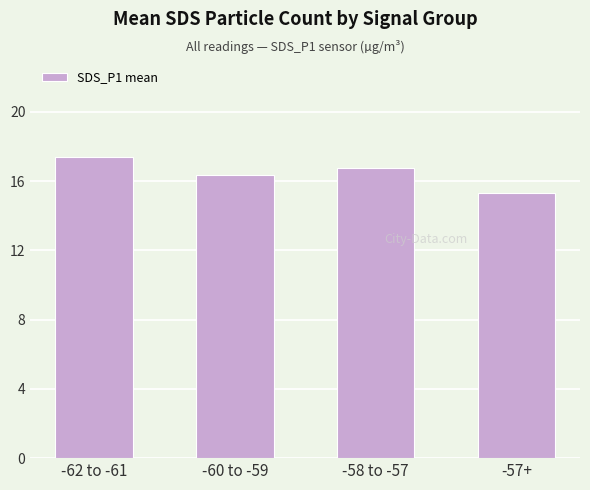

Where does the data first go above 16?

-62 to -61